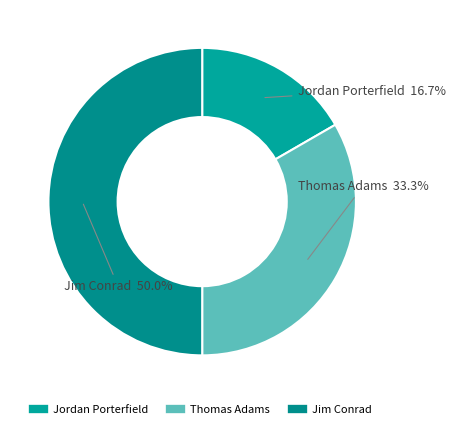

Is it true that Jim Conrad is 61% of the pie?

False